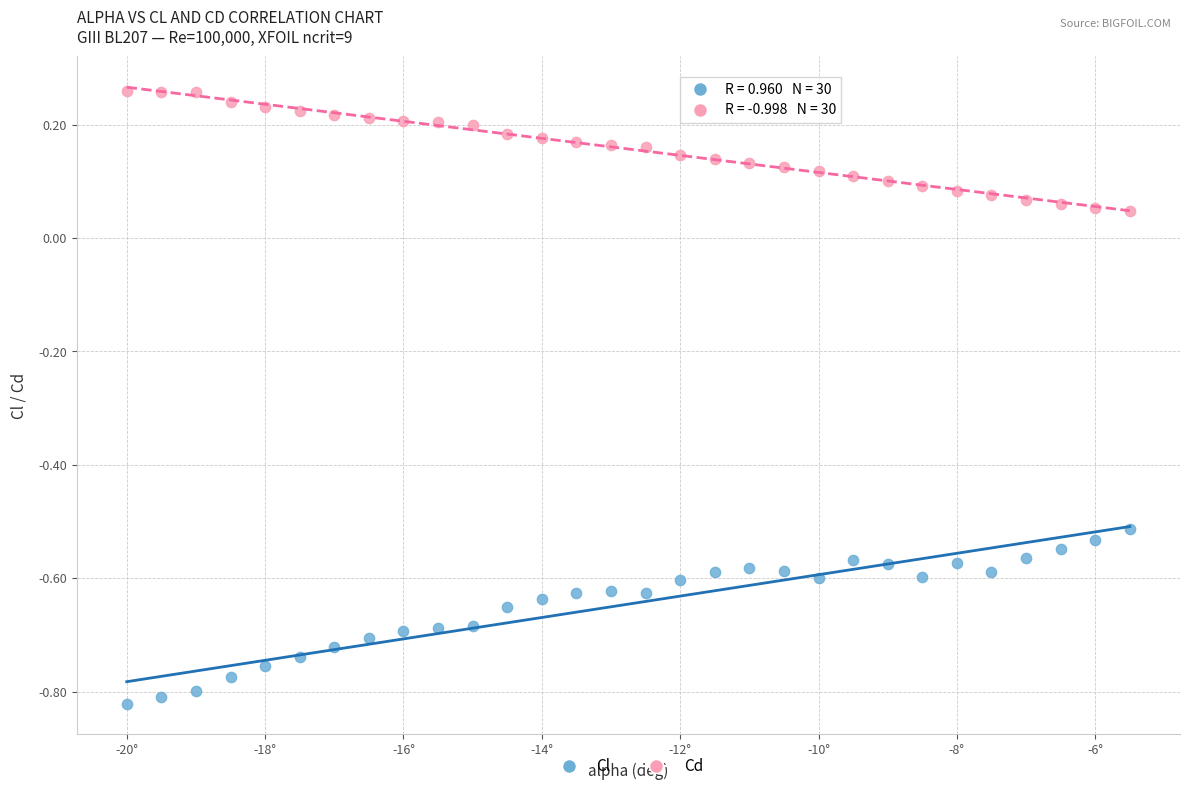

Which series contains the lowest Y value?

Cl